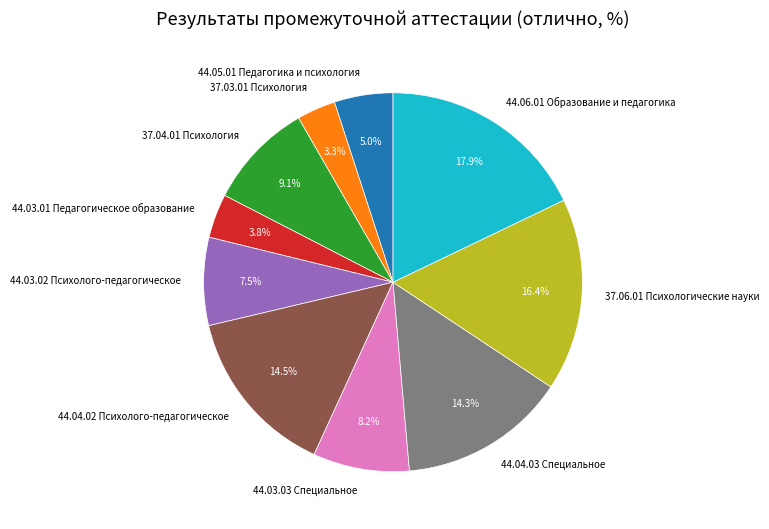

What is the largest slice in the pie chart?

44.06.01 Образование и педагогика